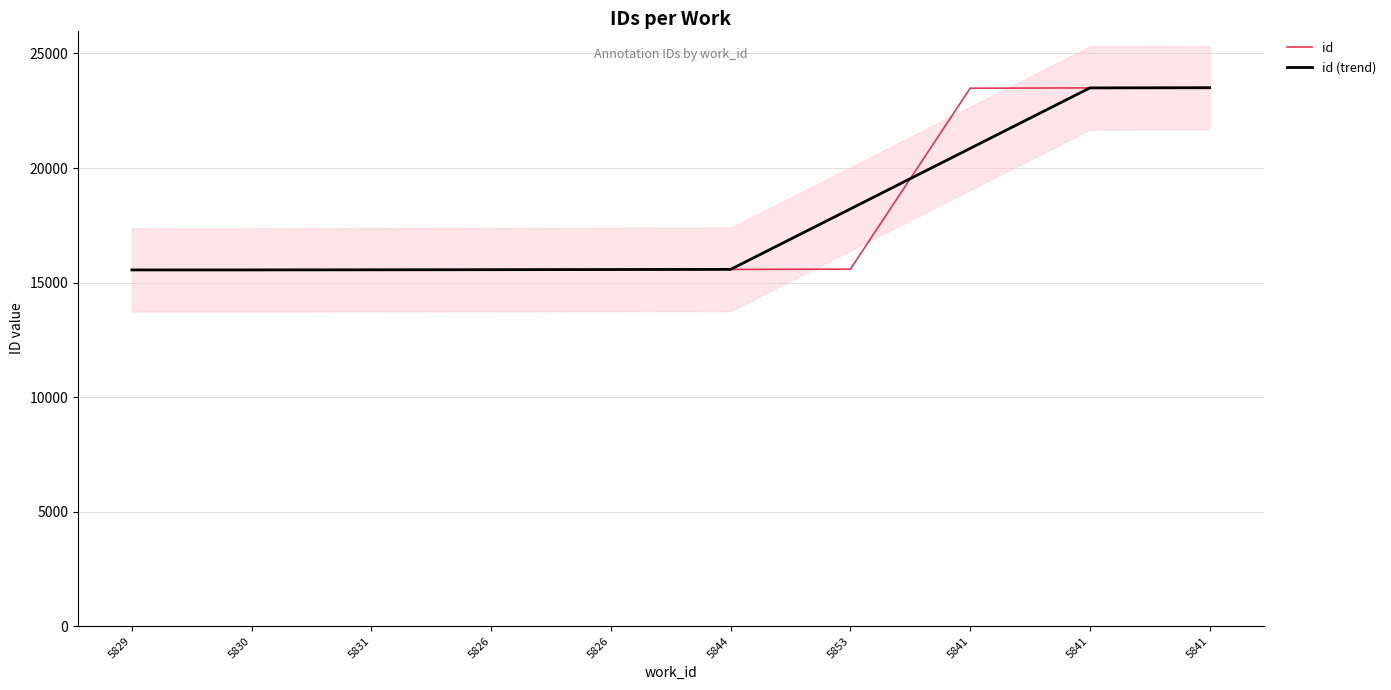

What is the label of the 7th point from the left?

5853